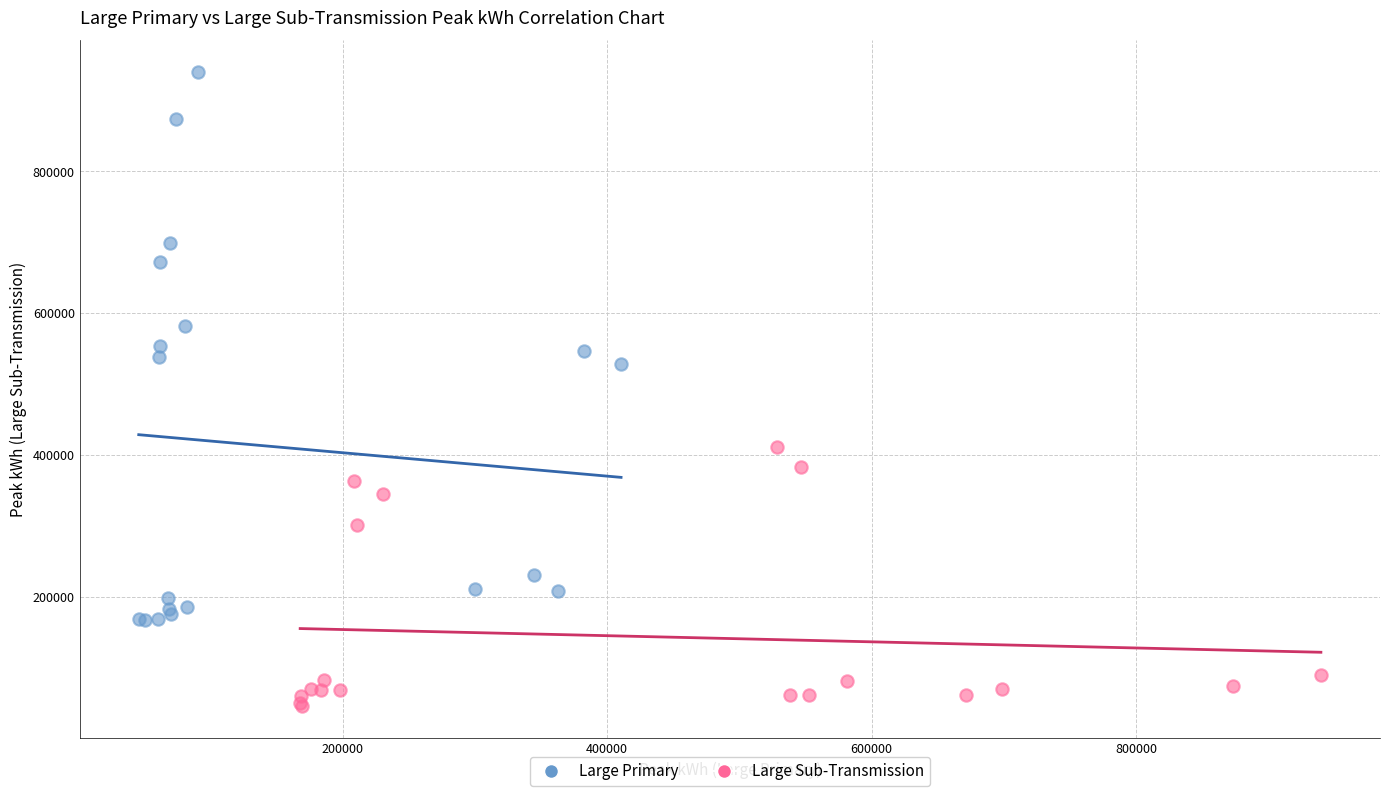

Which series has the largest Y range (max minus min)?

Large Primary